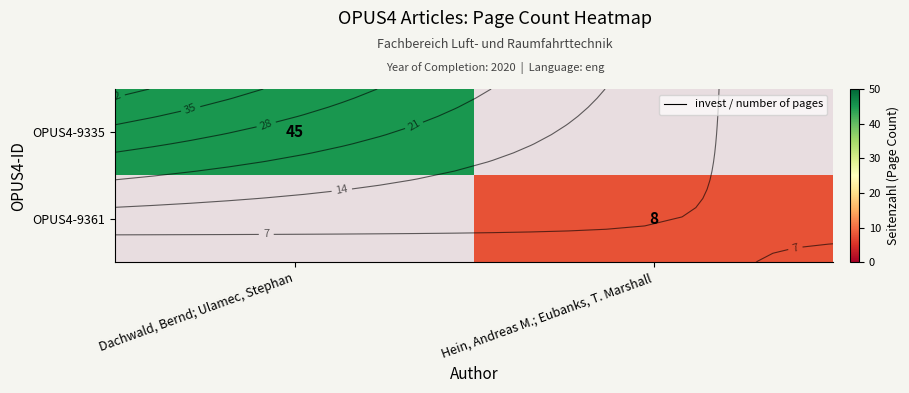

What is the total value across all series at Dachwald, Bernd; Ulamec, Stephan?

45